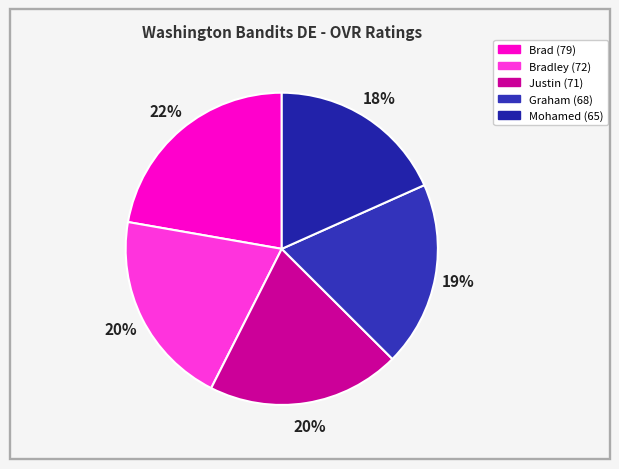

Which category has the biggest portion of the pie?

Brad